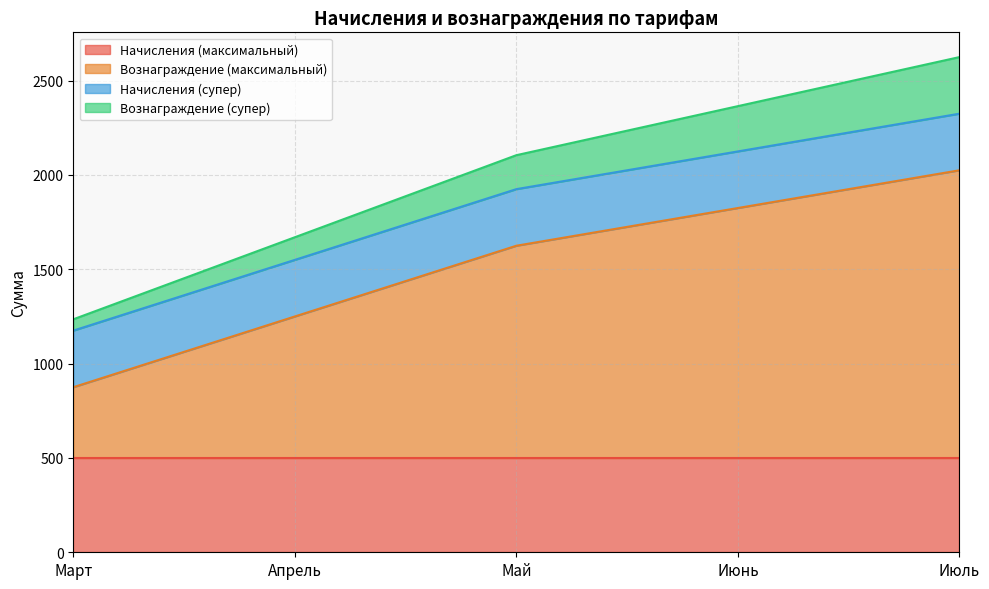

What is the minimum value for Начисления (максимальный)?

500